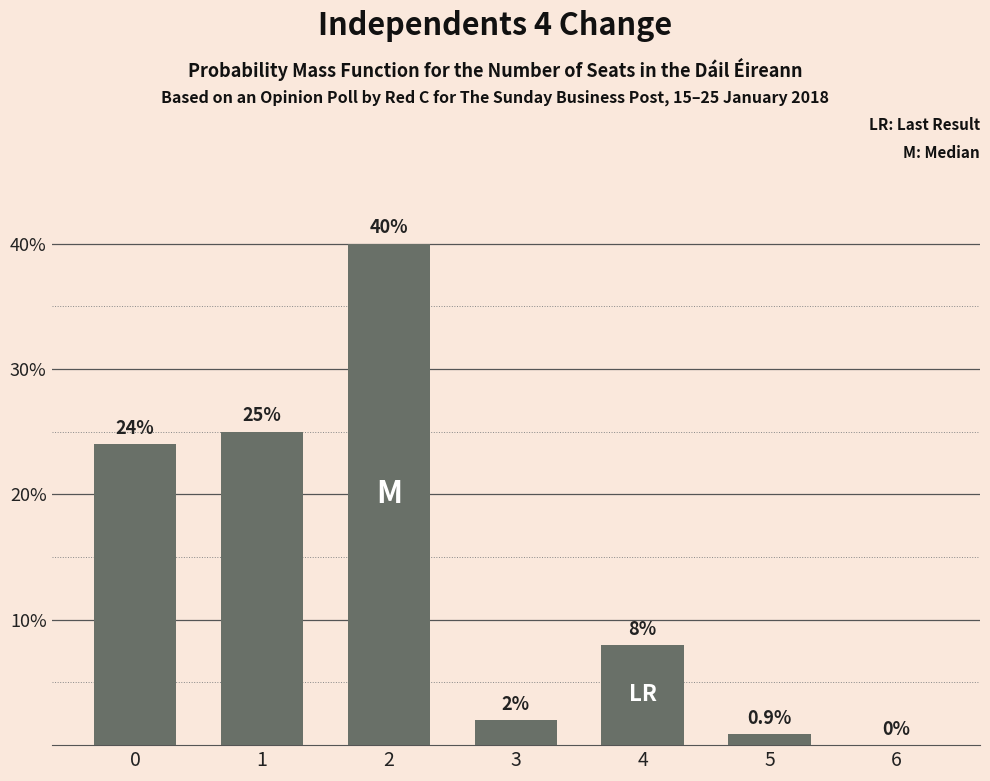

What is the sum of the values at 5 and 2?

40.9